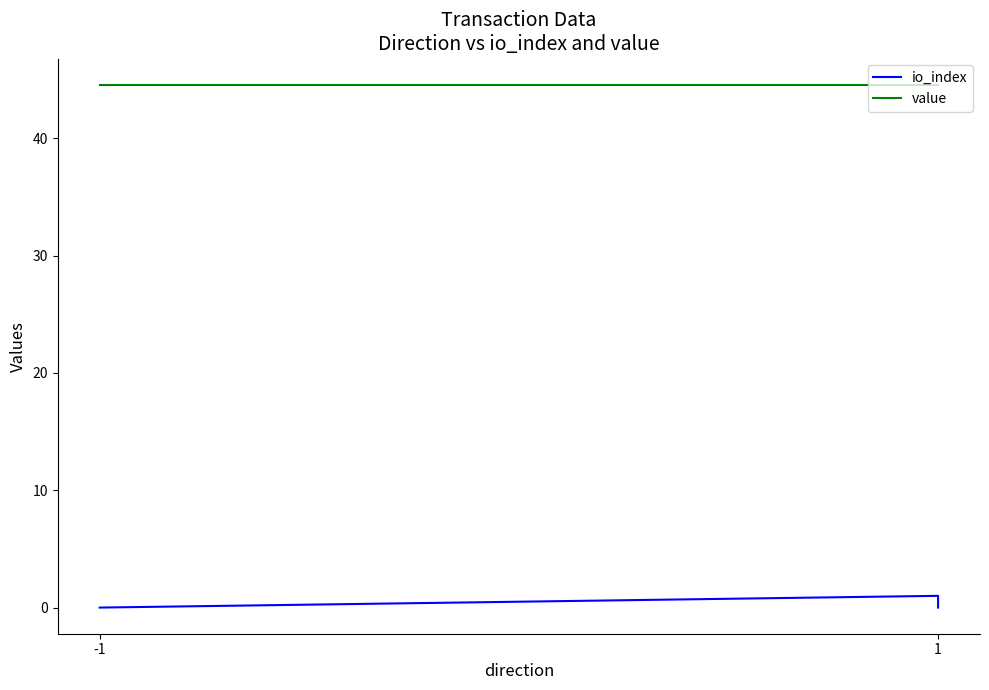

What are all the series names shown in the legend?

io_index, value